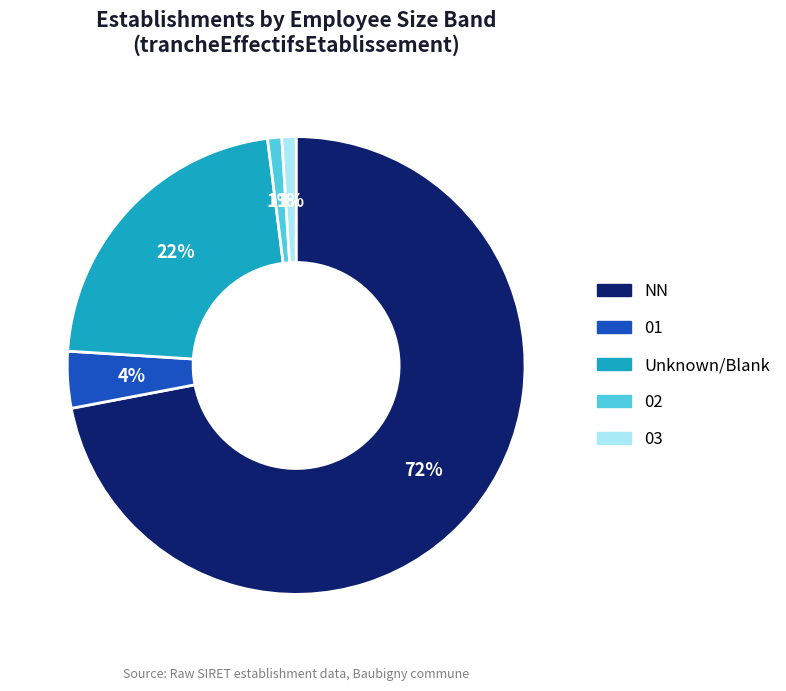

What percentage is the Unknown/Blank slice, to the nearest percent?

22%